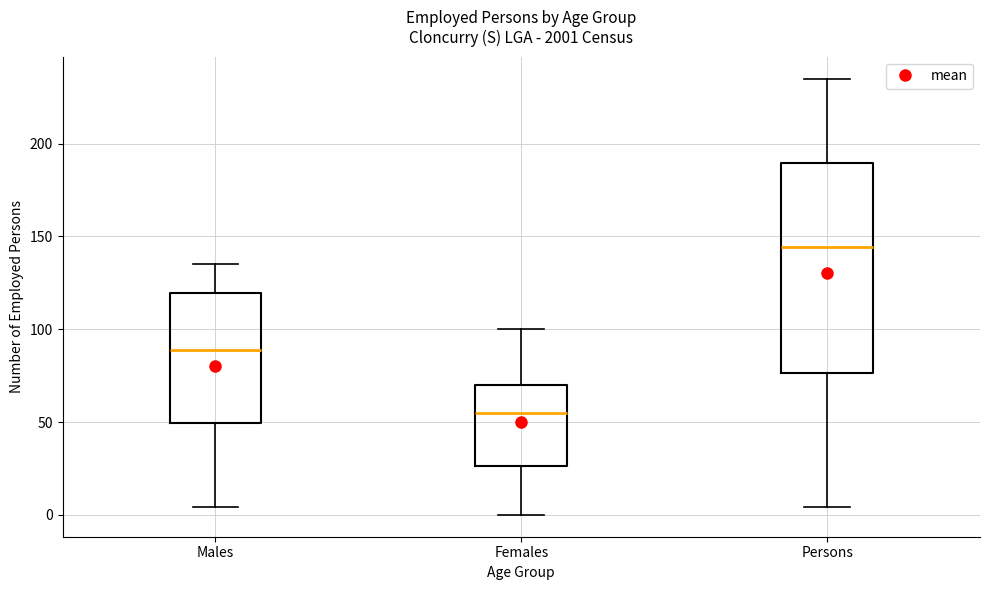

Reading left to right, read every box against the y-axis: the position of its median line, the range the box covers, and the ends of its whiskers. The values are not printed on the chart, so give them approximately, as read against the axis.

Males: median 90, box 50 to 120, whiskers 5 to 135
Females: median 55, box 25 to 70, whiskers 0 to 100
Persons: median 145, box 75 to 190, whiskers 5 to 235